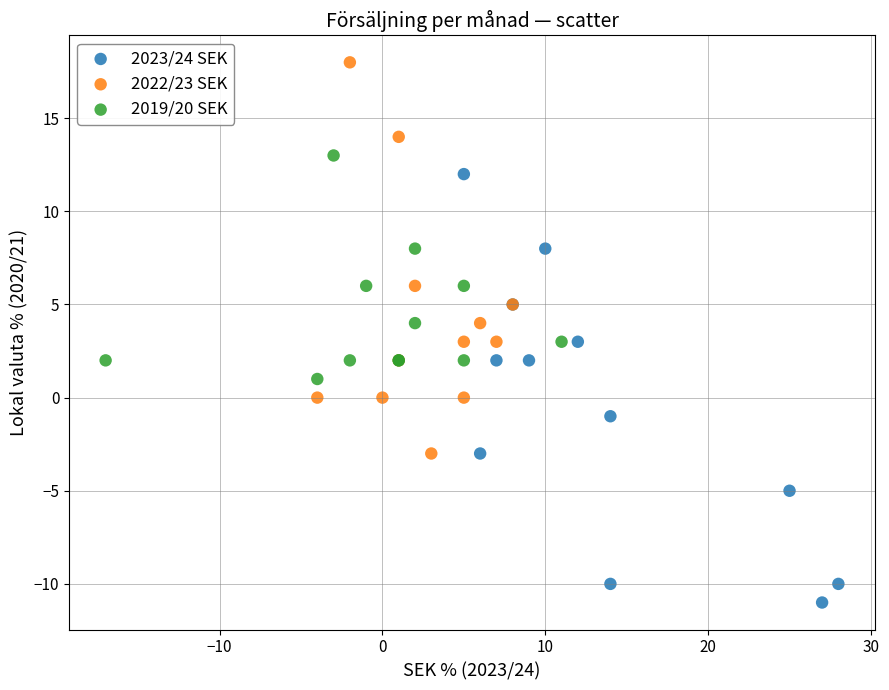

What are all the series names shown in the legend?

2023/24 SEK, 2022/23 SEK, 2019/20 SEK